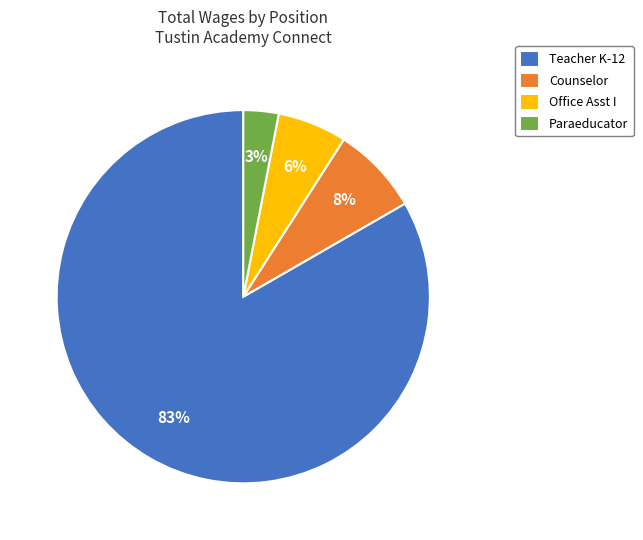

To the nearest percent, what is the average slice percentage?

25%